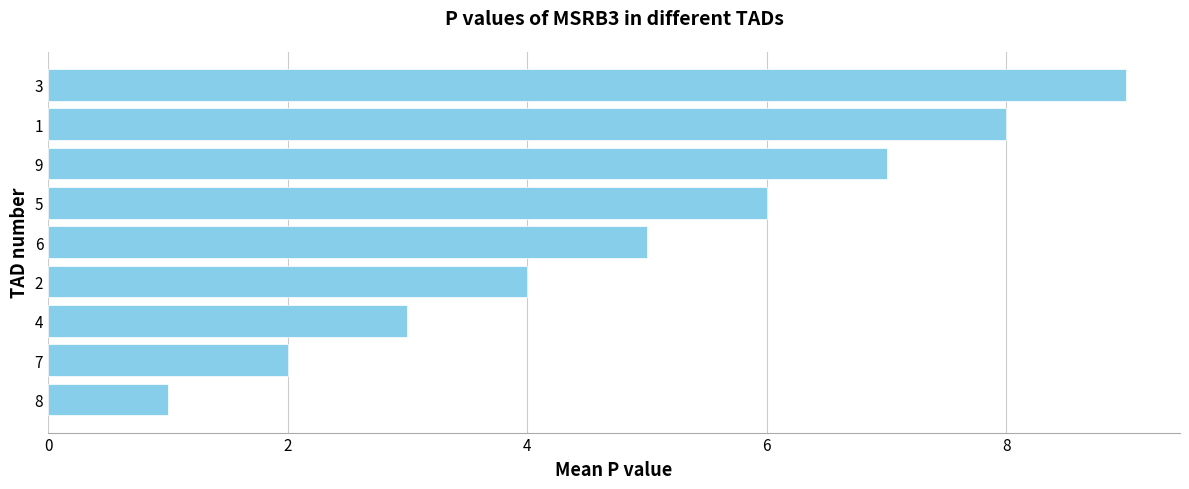

How many bars are there in total?

9